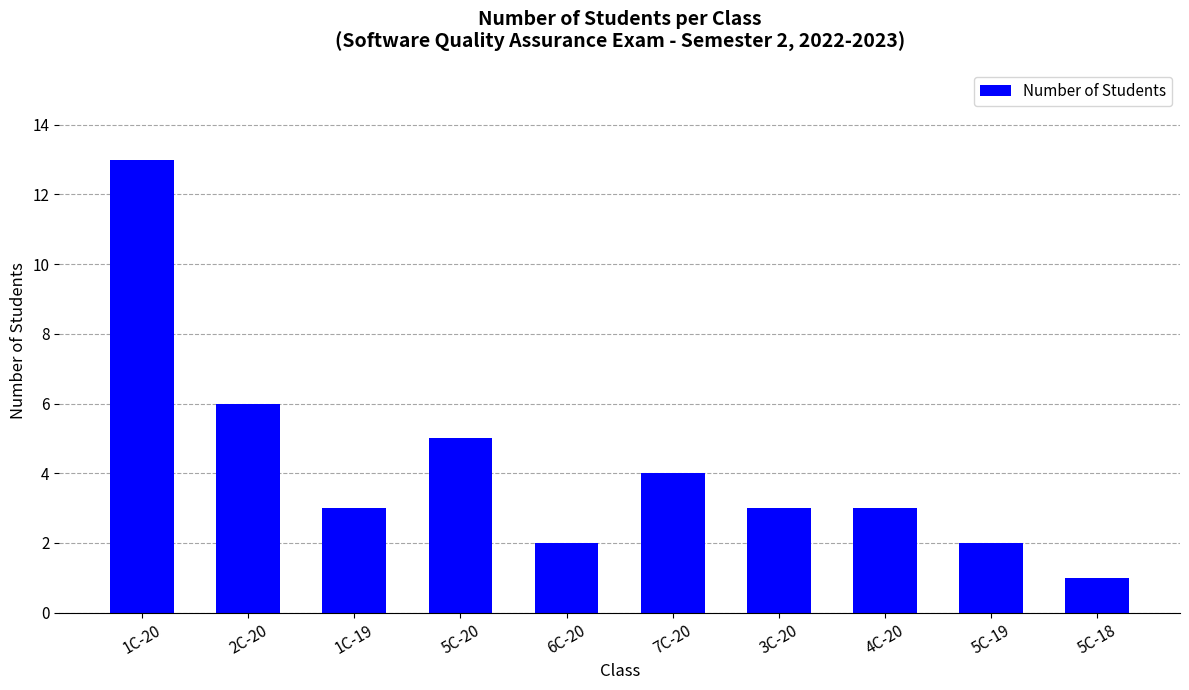

What is the change in value from 1C-20 to 2C-20?

-7